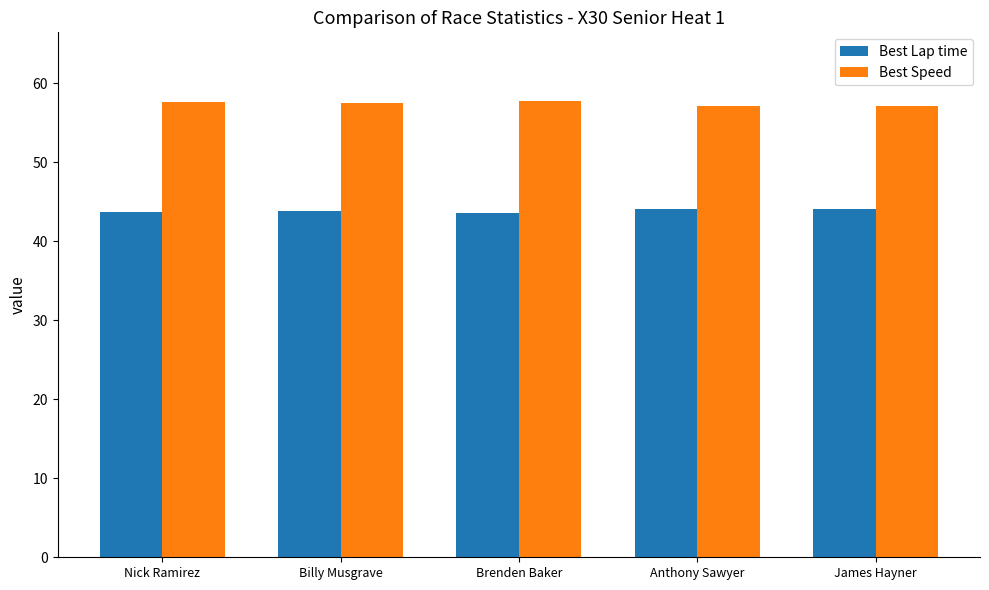

Rank the series by their maximum value, from lowest to highest.

Best Lap time, Best Speed